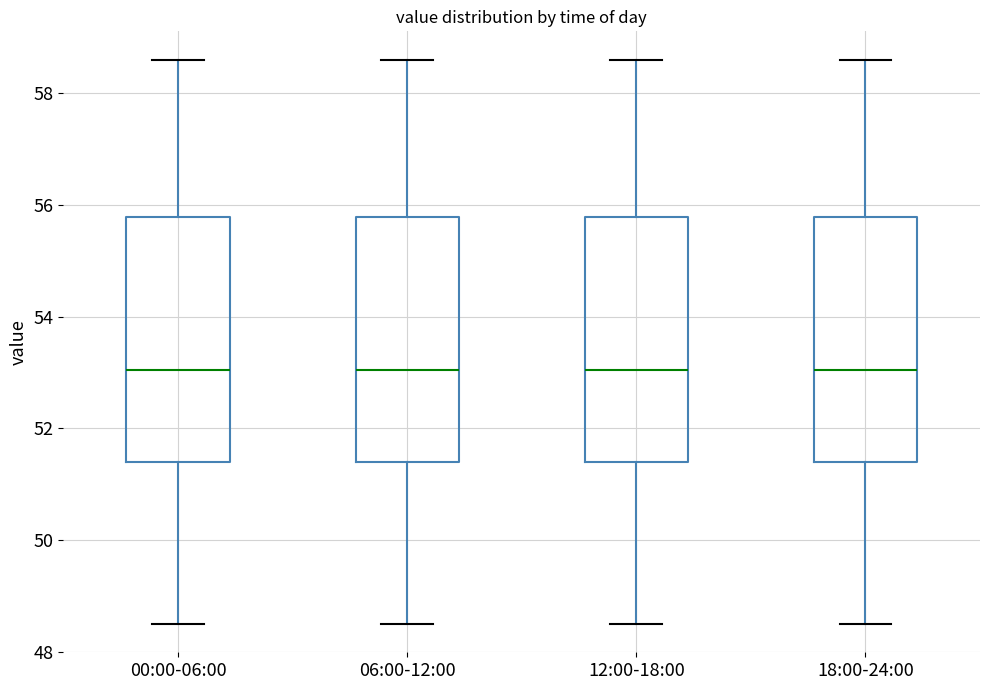

Where does the median line of the box for 12:00-18:00 sit on the y-axis? The values are not printed on the chart, so give them approximately, as read against the axis.

53.0